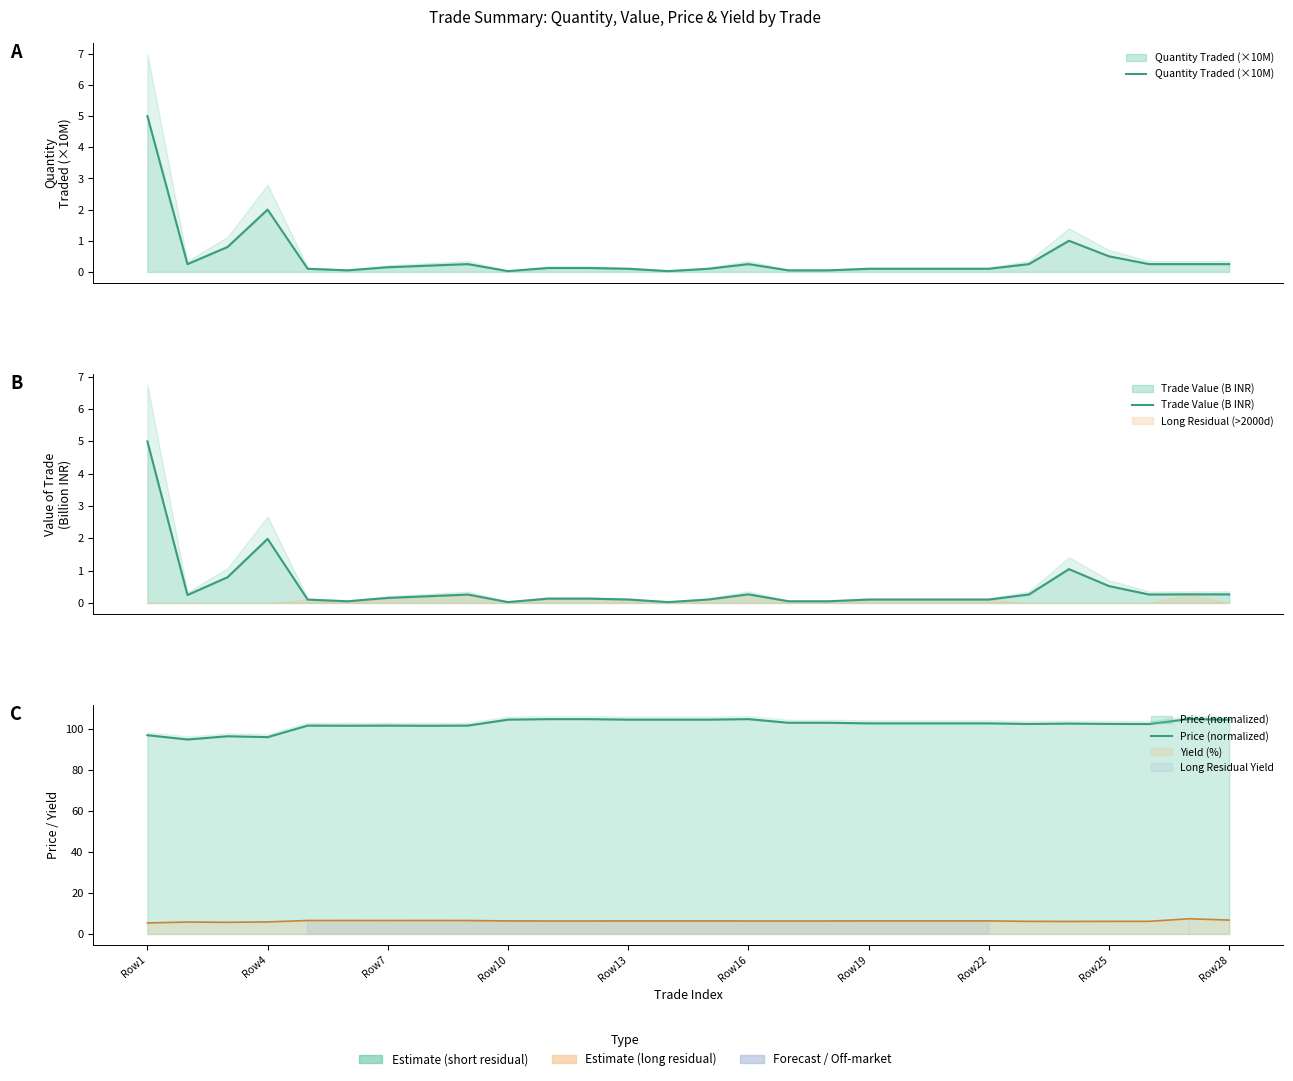

Which series has the largest total across all categories?

Price (normalized)